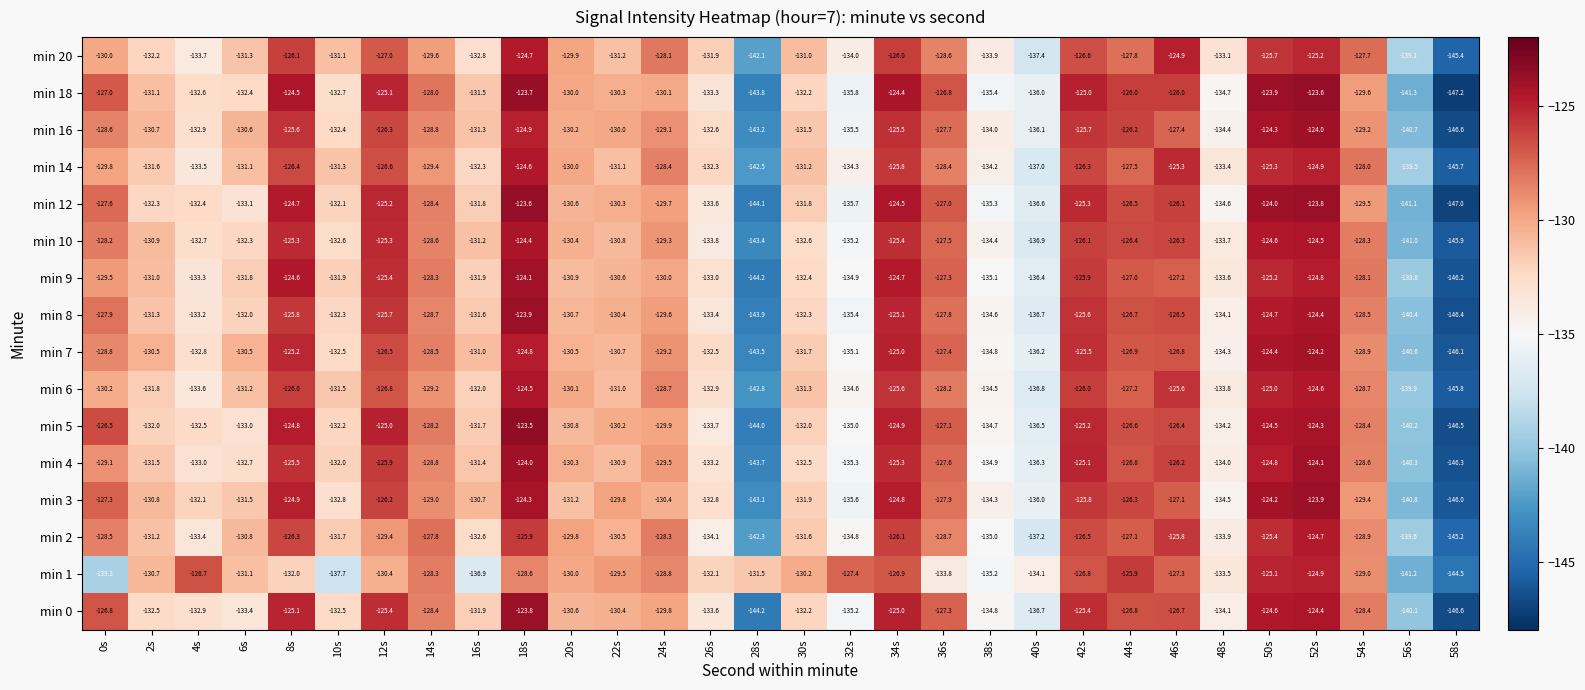

What is the sum of the min 6 values at 26s and 14s?

-262.1